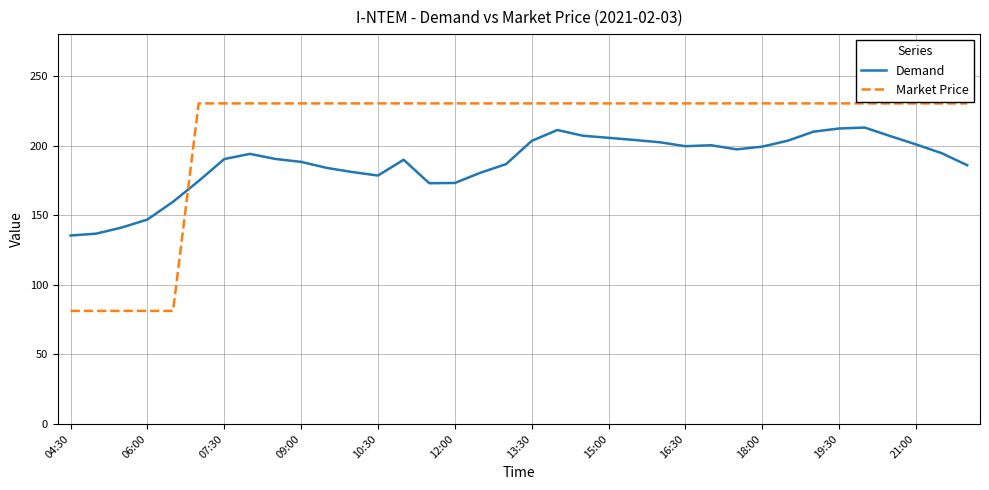

How many intersections are there between Market Price and Demand?

1